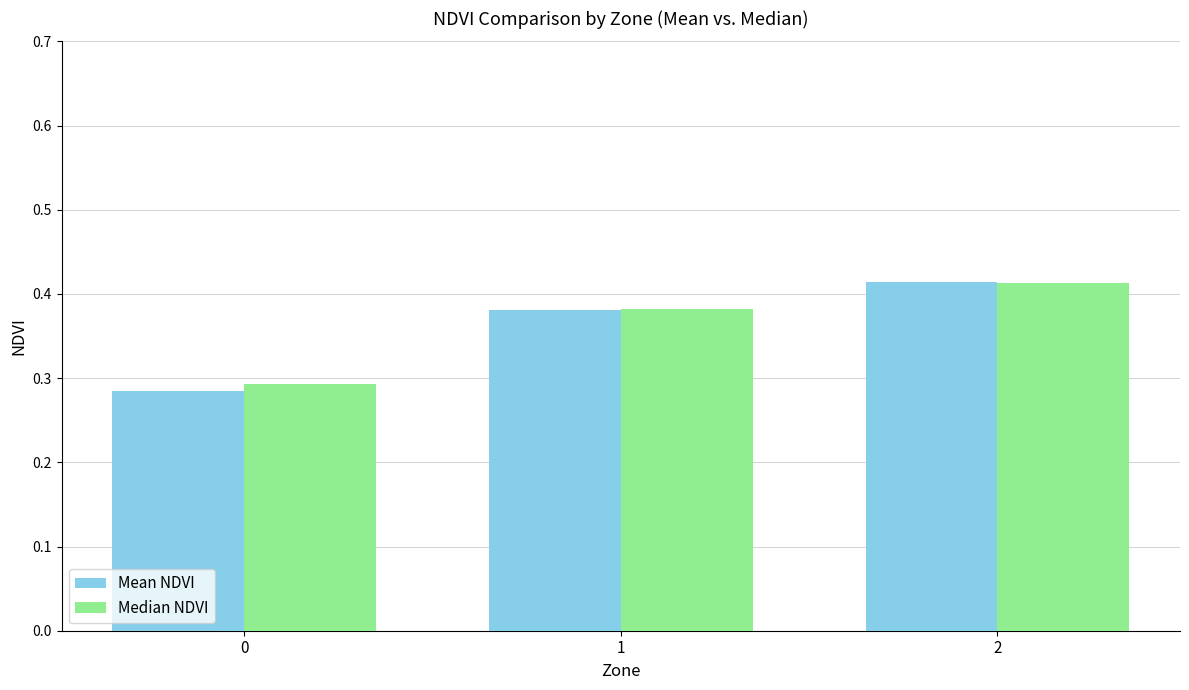

Is it true that Median NDVI equals 0.3 at 0?

True